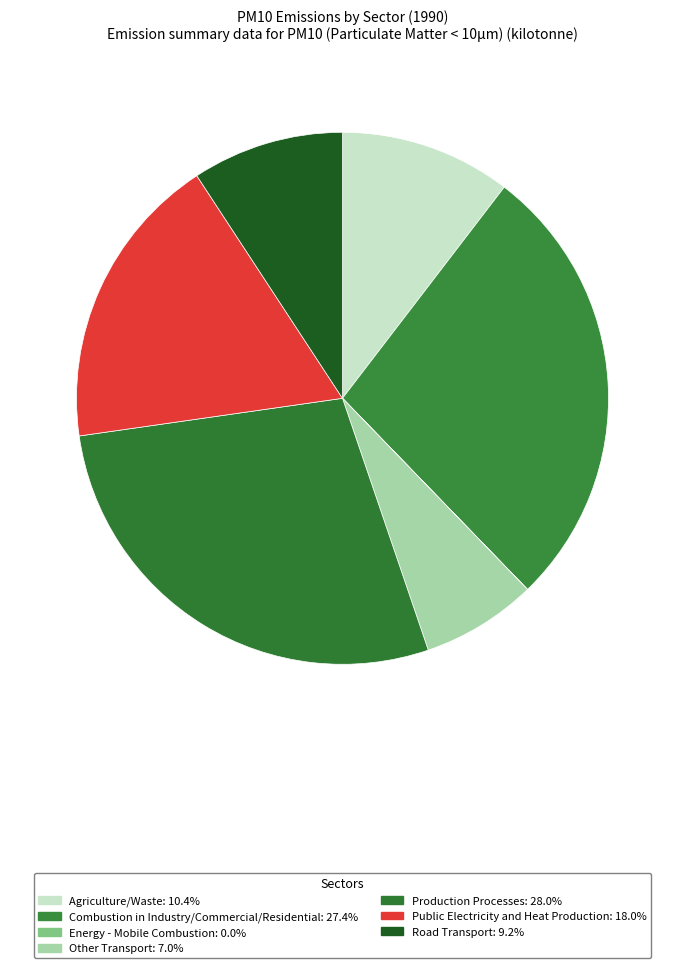

Which category has the smallest portion of the pie?

Energy - Mobile Combustion